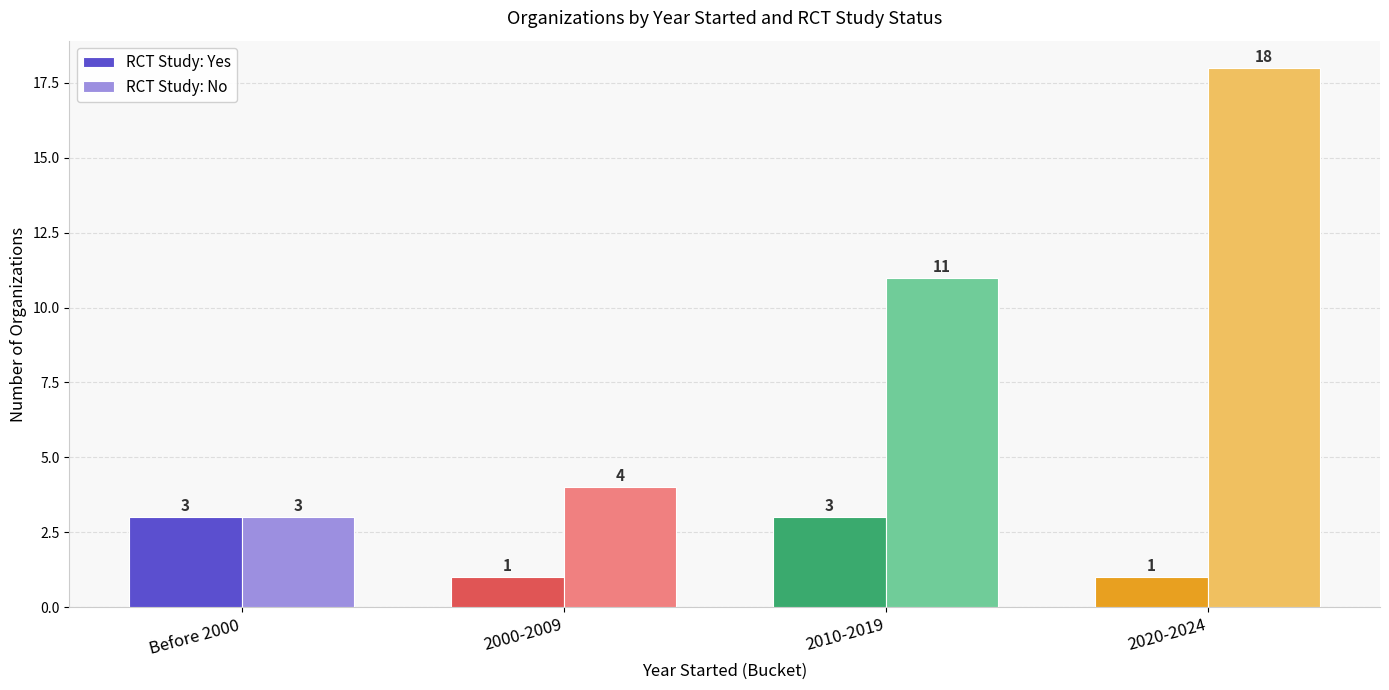

Reading left to right, list all the values displayed in this chart.

RCT Study: Yes: Before 2000=3	2000-2009=1	2010-2019=3	2020-2024=1
RCT Study: No: Before 2000=3	2000-2009=4	2010-2019=11	2020-2024=18